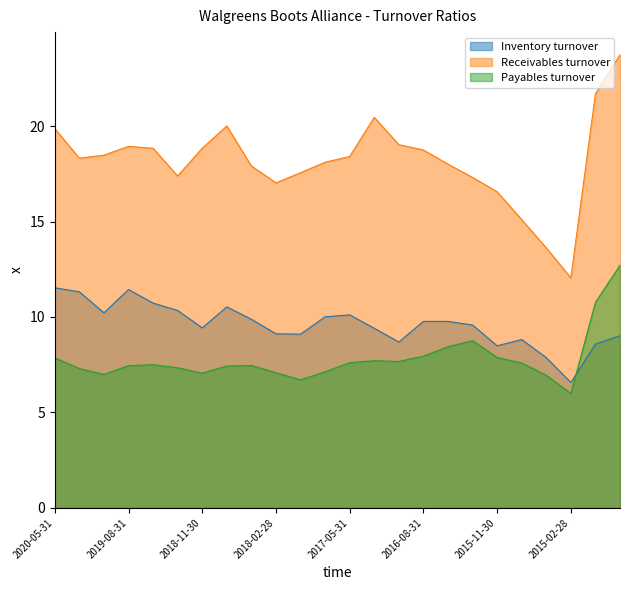

What is the average value of the Inventory turnover series?

9.6